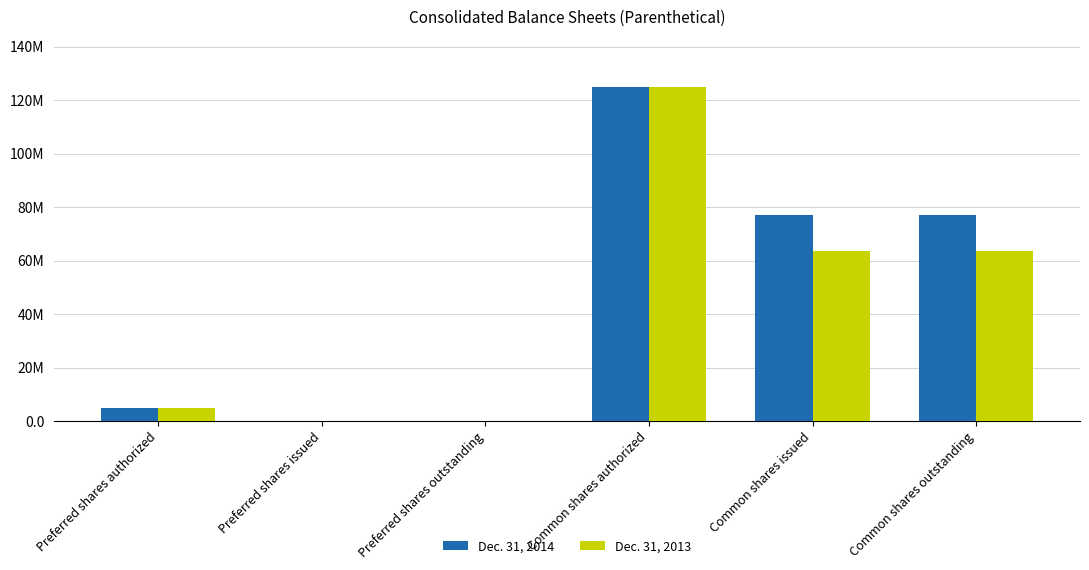

What are all the series names shown in the legend?

Dec. 31, 2014, Dec. 31, 2013